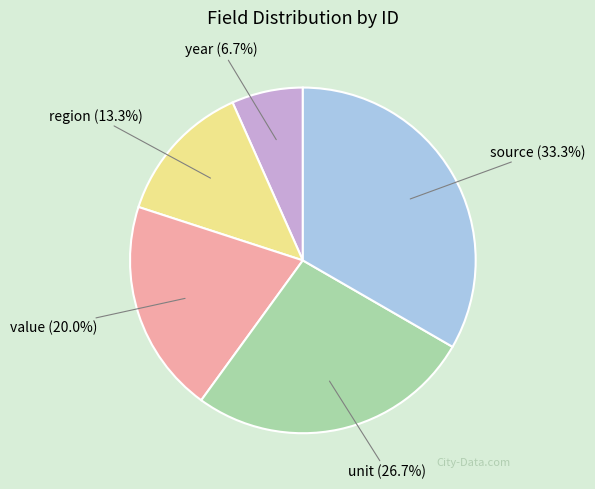

To the nearest percent, what portion does source represent?

33%